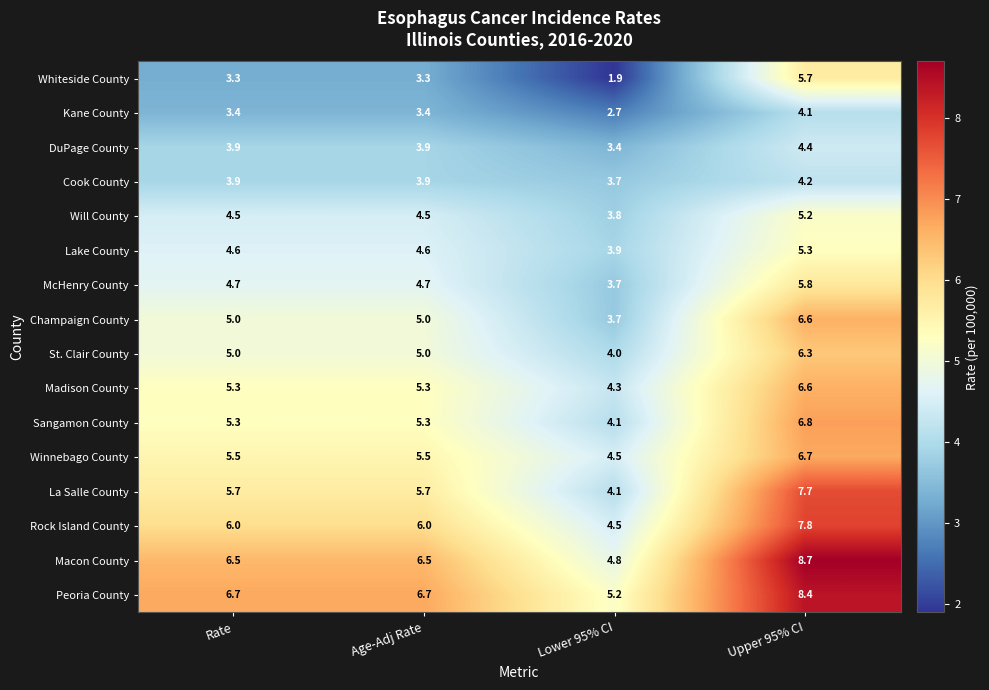

What is the total value across all series at Lower 95% CI?

62.3